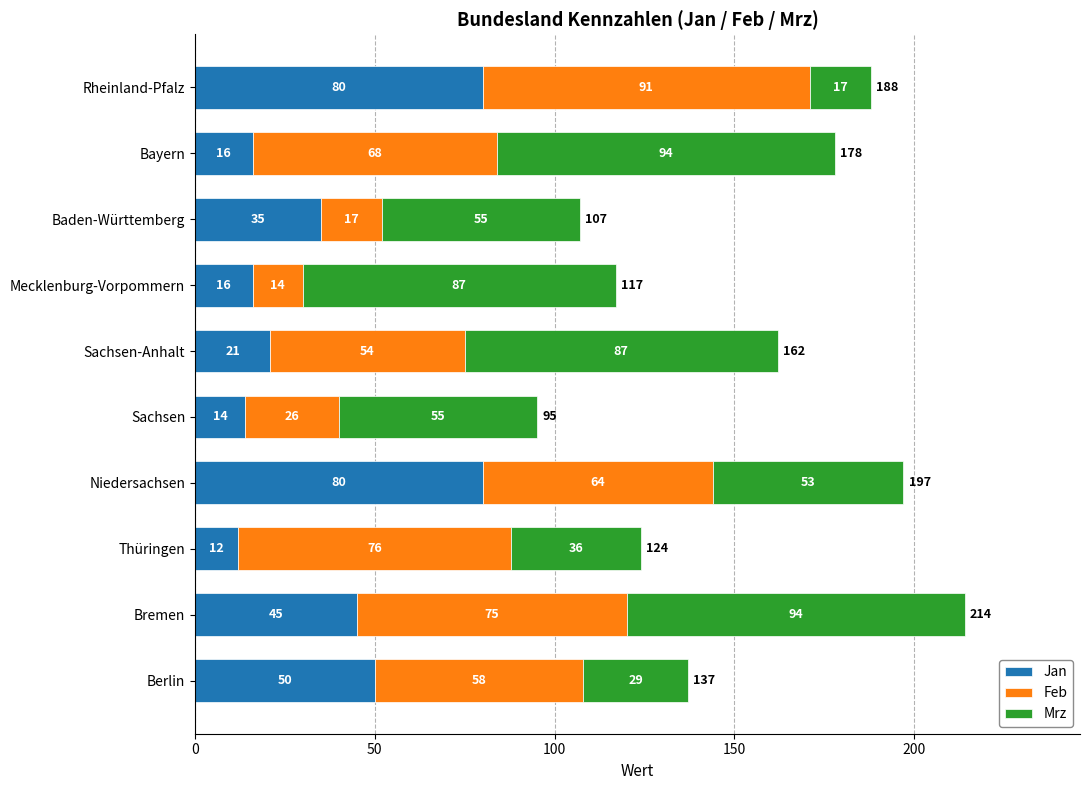

True or false: Jan has a value of 80 at Rheinland-Pfalz.

True